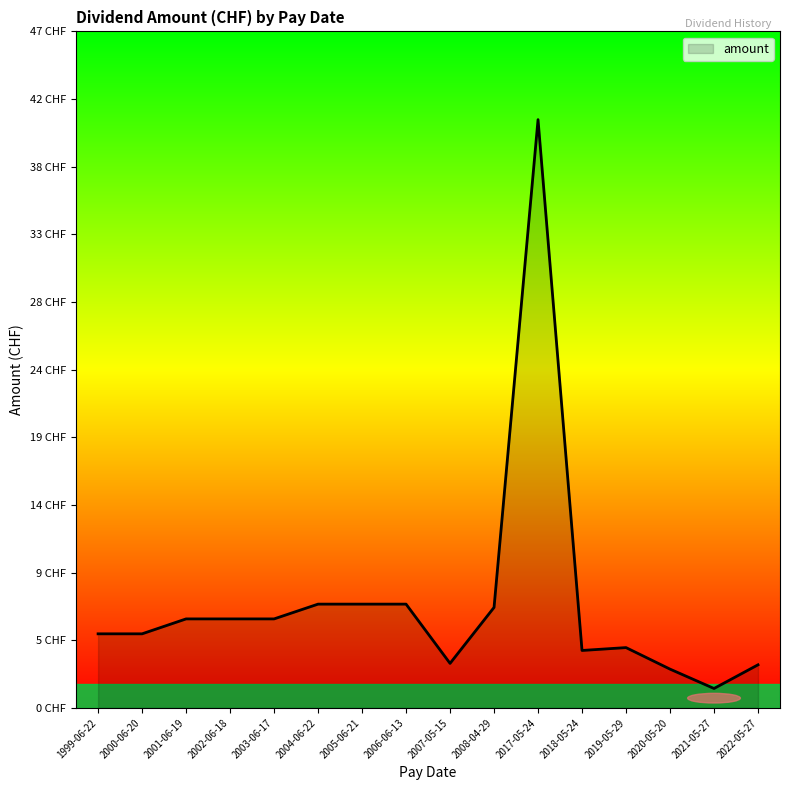

Does the chart display data point markers on the line(s)?

No